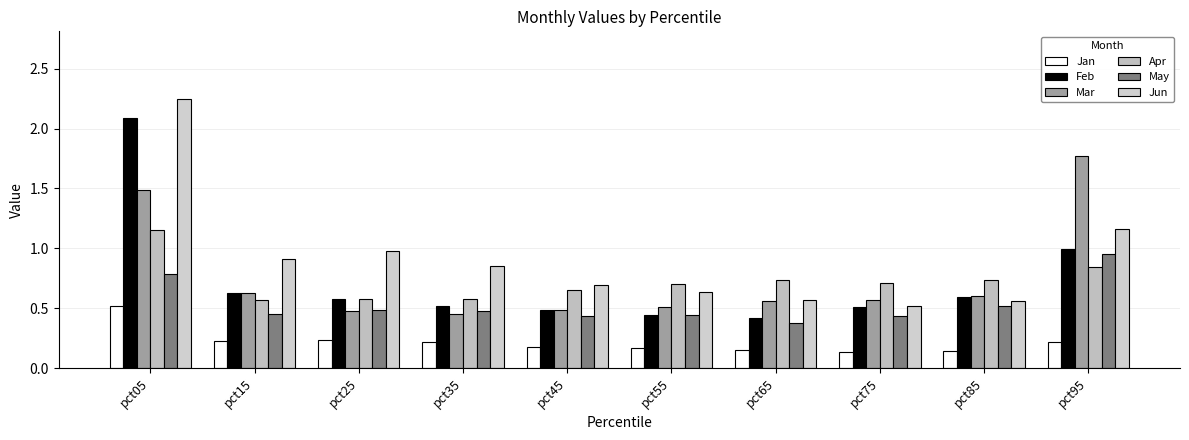

What is the value of the Apr bar at the 7th from the left?

0.7